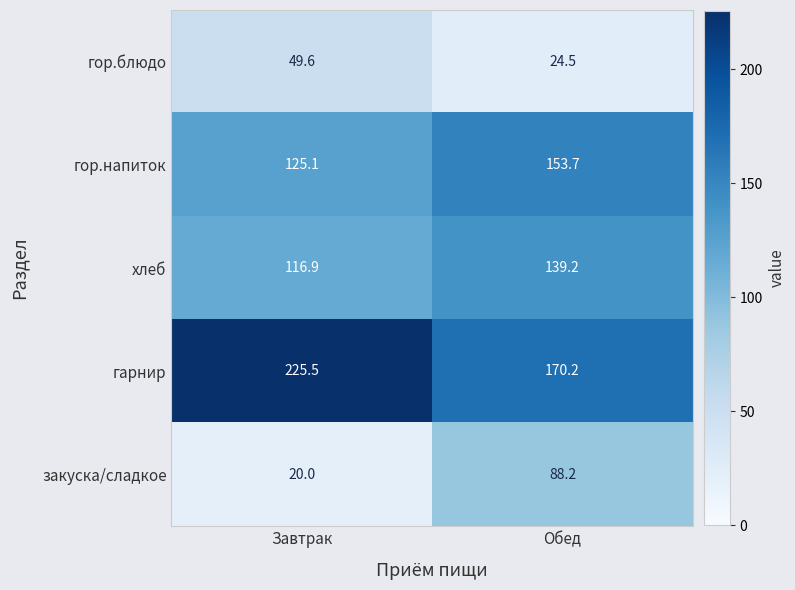

Rank the series by their maximum value, from highest to lowest.

гарнир, гор.напиток, хлеб, закуска/сладкое, гор.блюдо